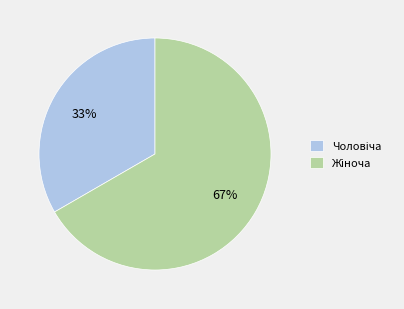

To the nearest percent, what is the average slice percentage?

50%